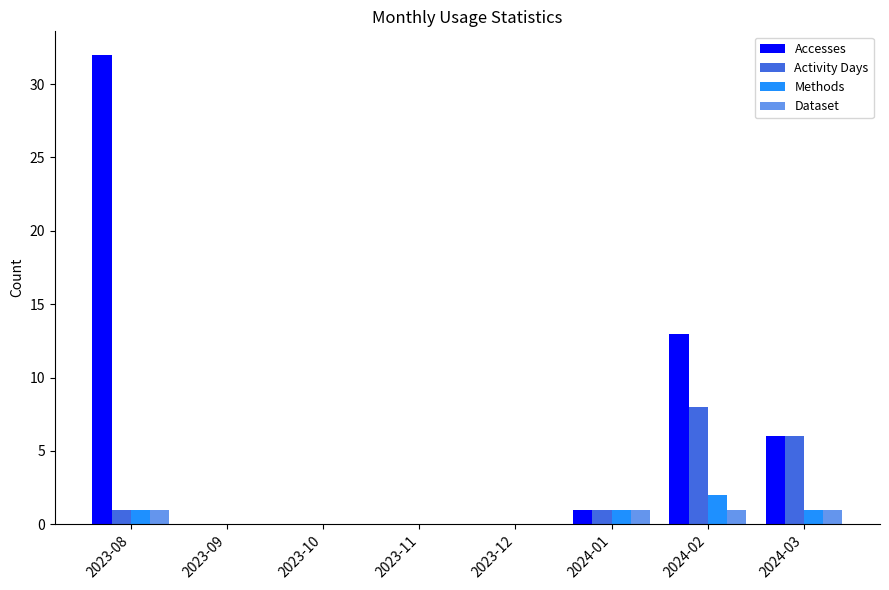

At which category is the sum across all series the highest?

2023-08